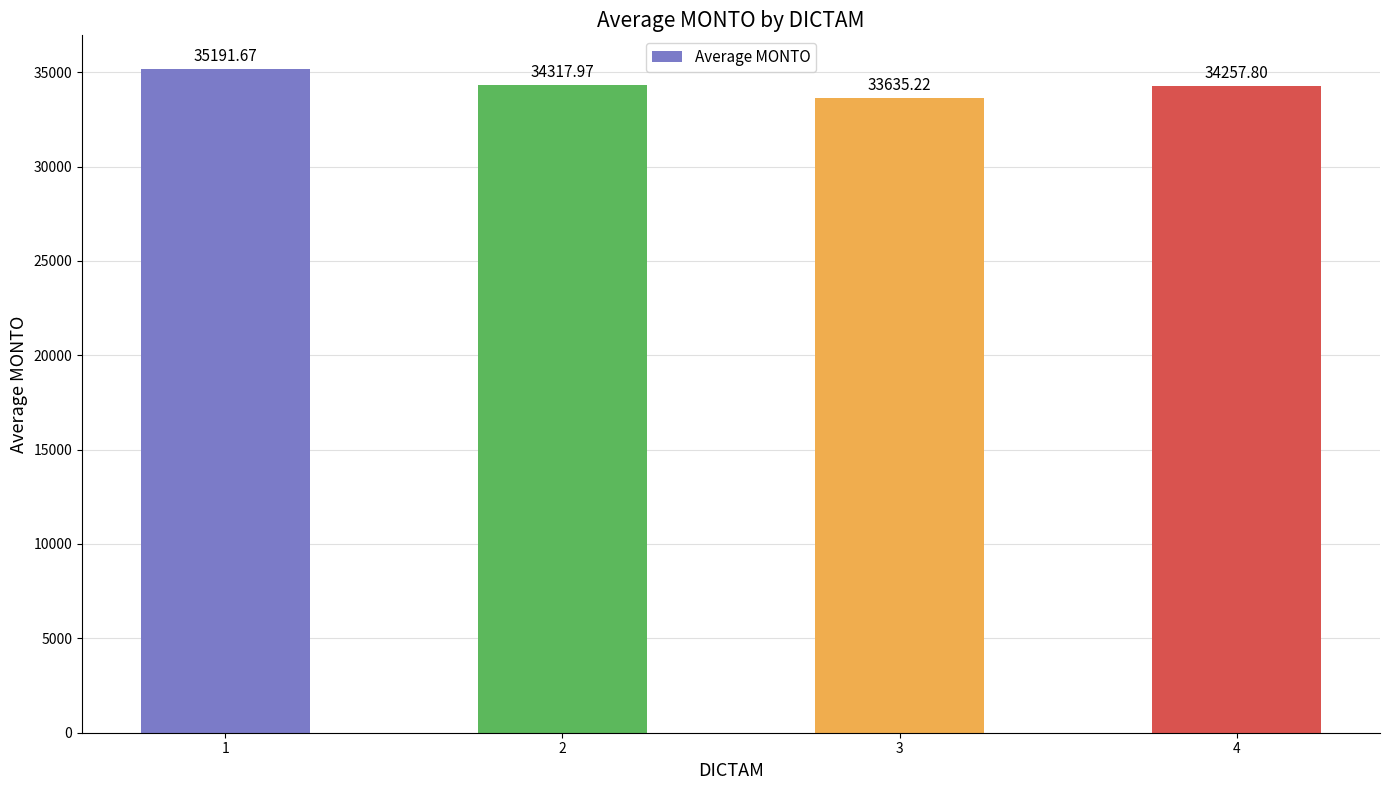

What is the difference between the maximum and second lowest values?

933.9